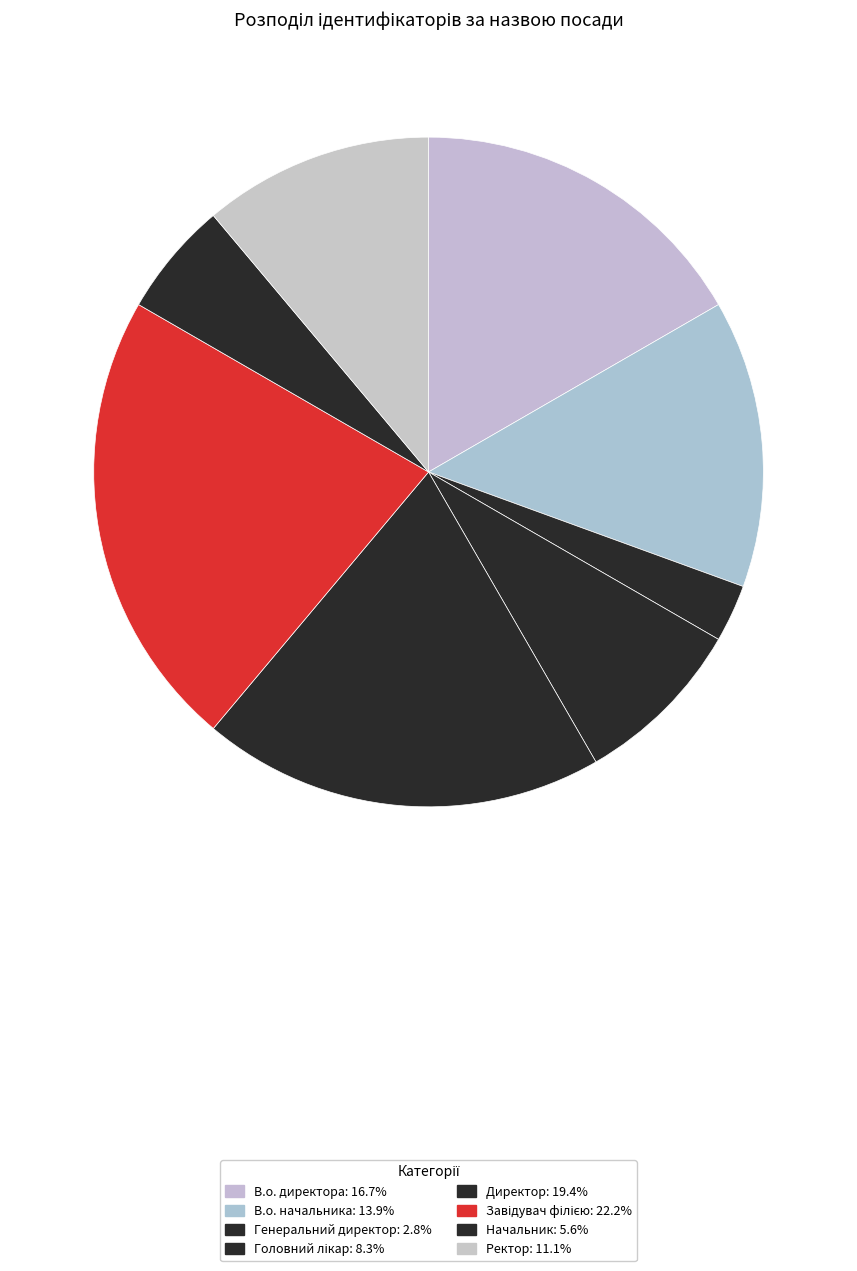

What percentage do Завідувач філією and В.о. начальника together represent?

36.1%